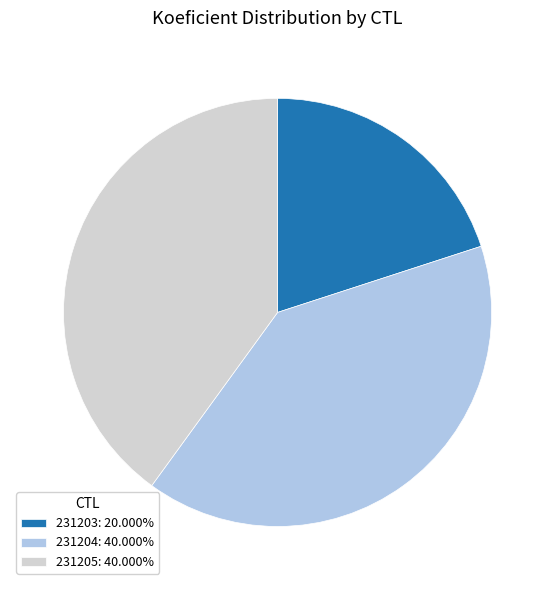

True or false: 231203 accounts for 20% of the total.

True